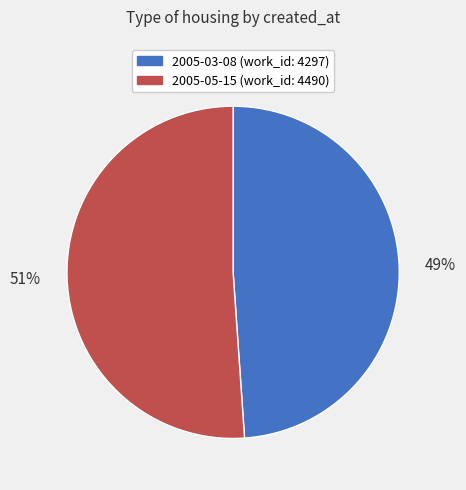

Which category has the smallest portion of the pie?

2005-03-08